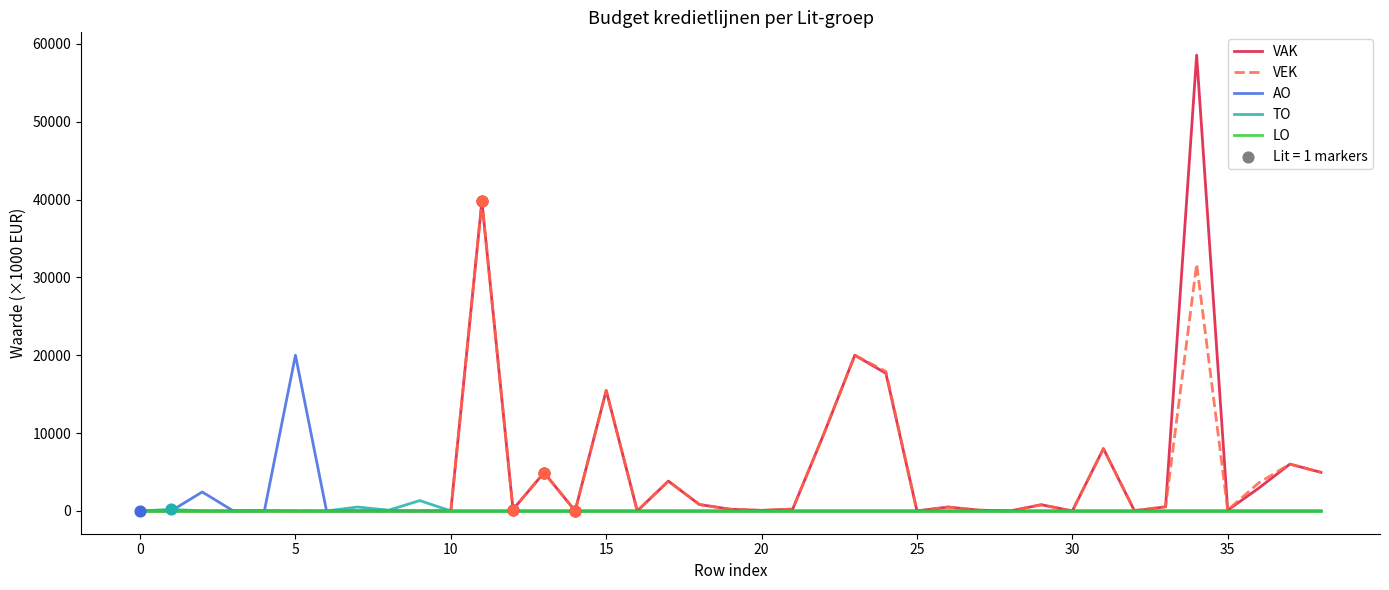

Which series has the largest range (max minus min)?

VAK